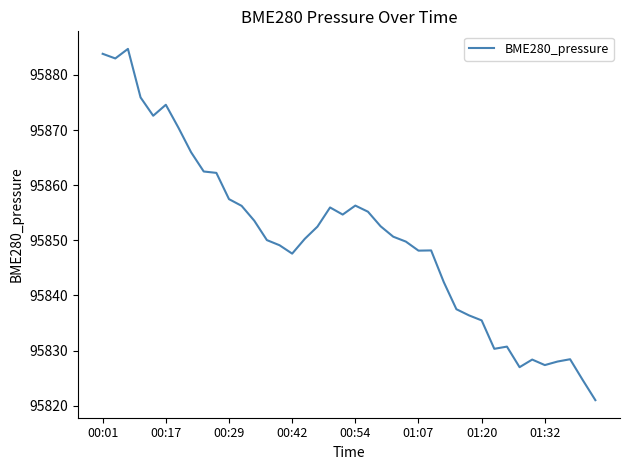

What is the difference between the maximum and minimum values?

63.7